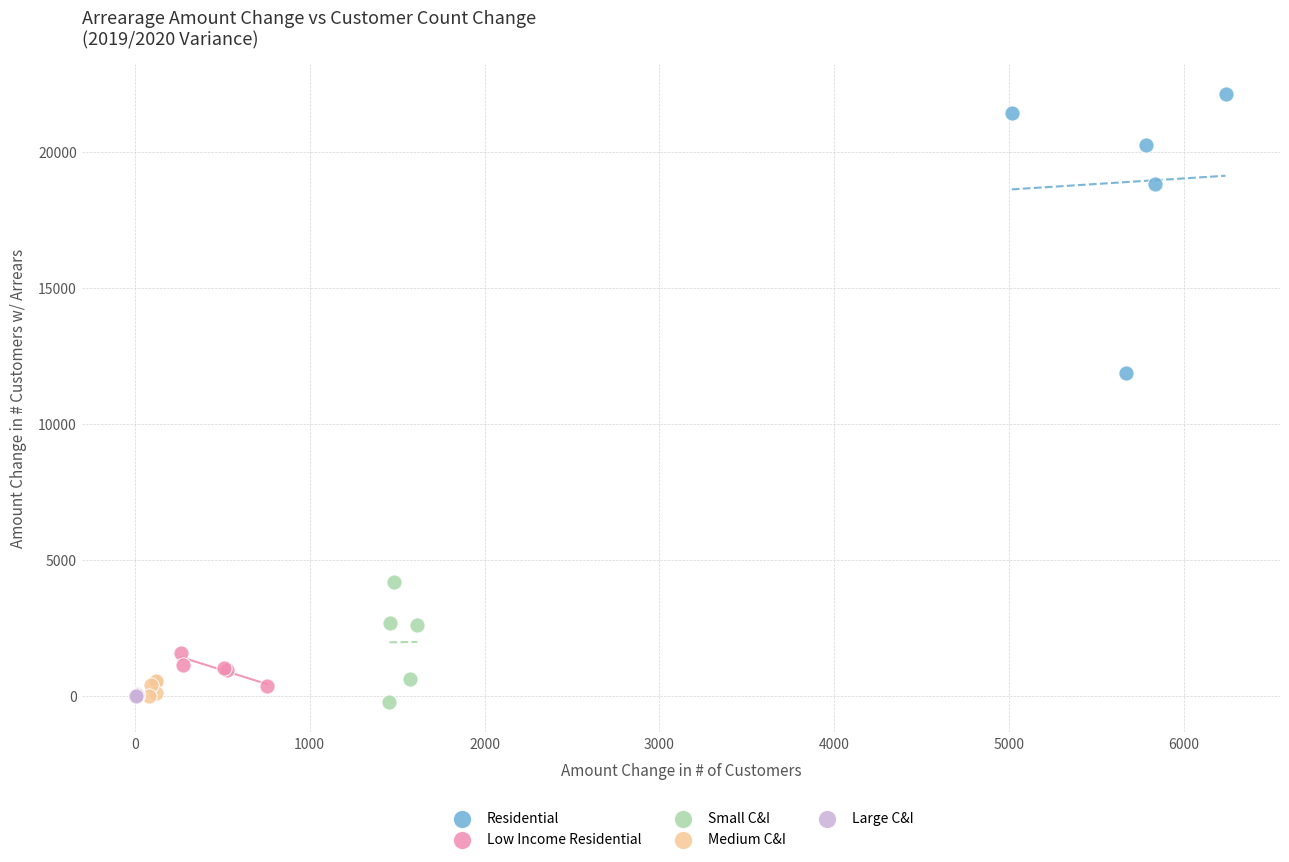

Which series contains the highest Y value?

Residential